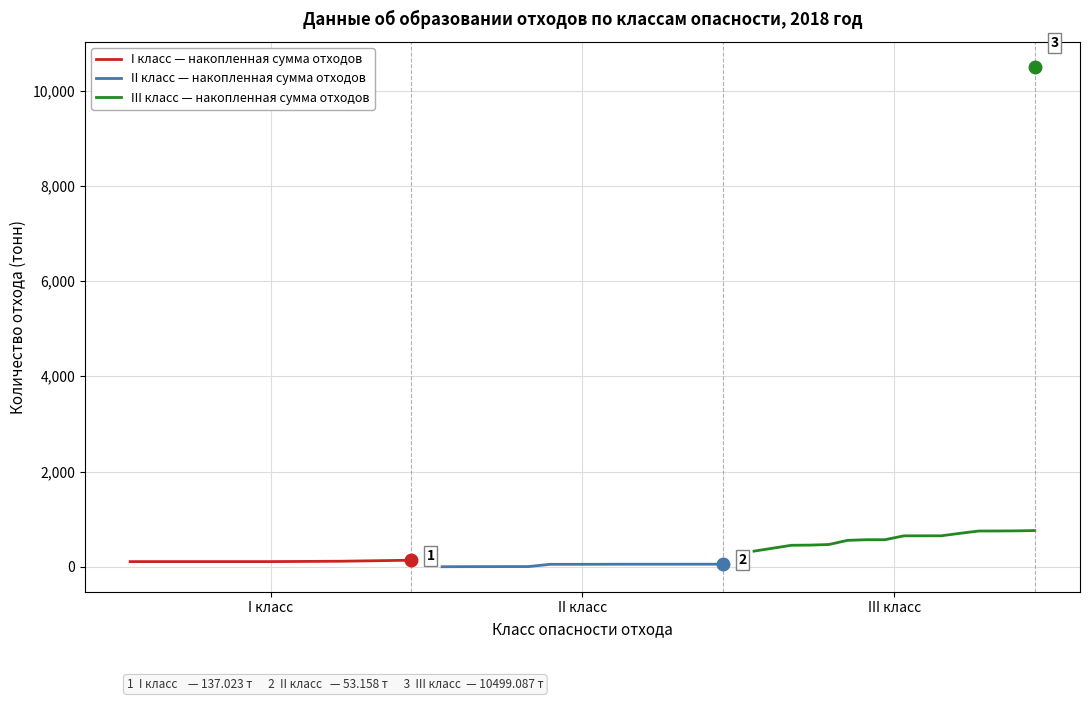

What is the greatest value displayed?

10499.1